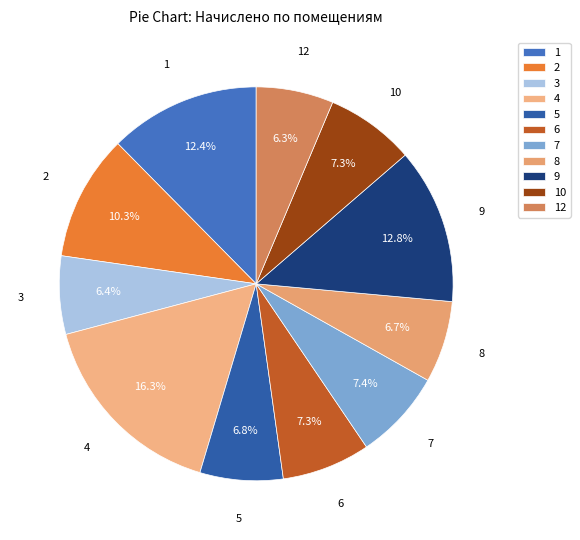

Is 8 the majority of the pie?

No